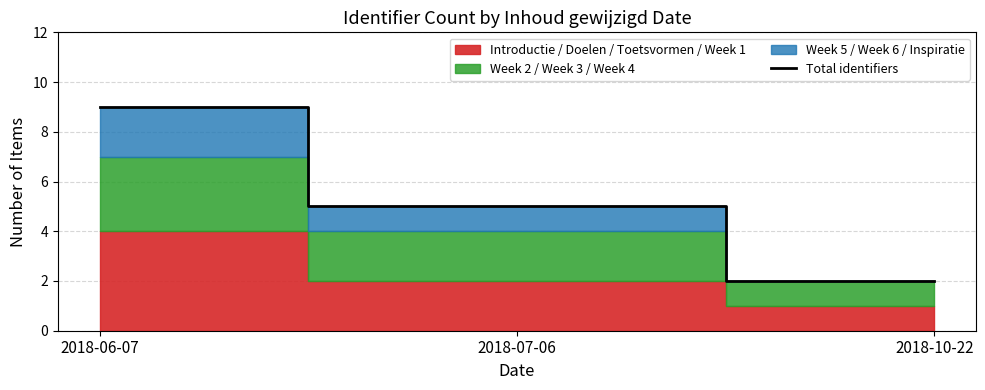

What is the difference between the second highest and minimum values?

3